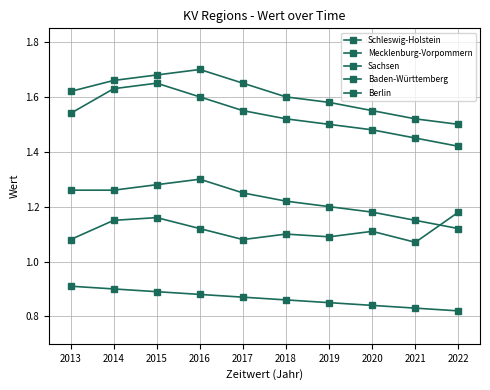

How many lines are shown in the chart?

5